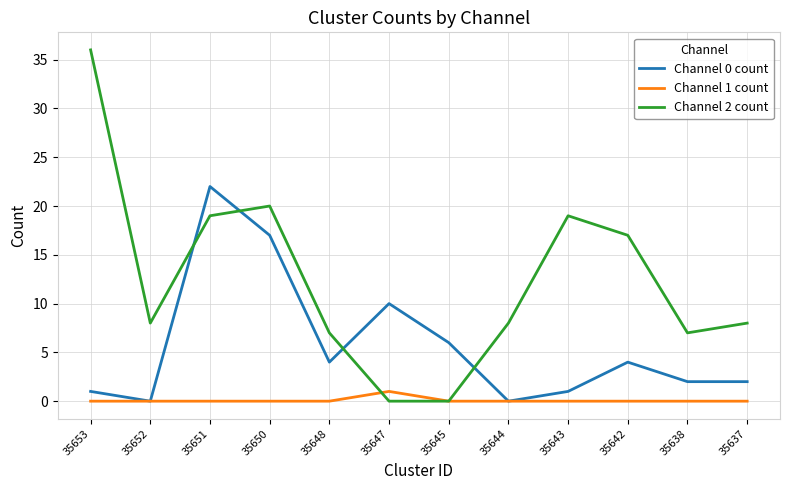

Between which two adjacent categories do Channel 2 count and Channel 0 count first intersect?

35652 and 35651